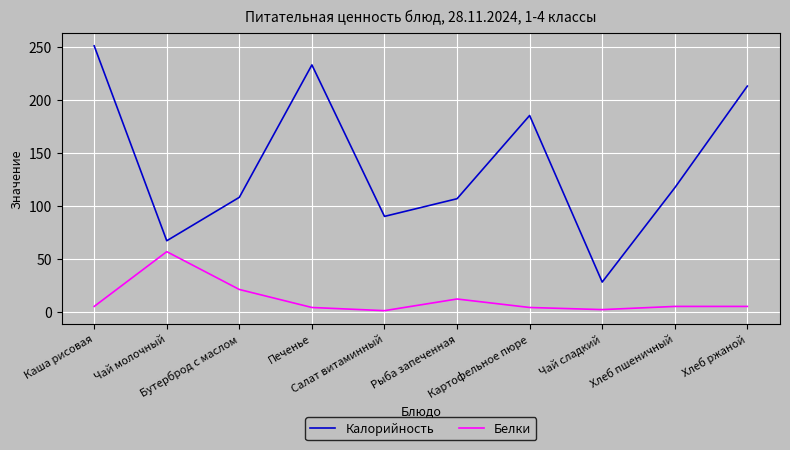

True or false: Калорийность and Белки cross at least once.

False